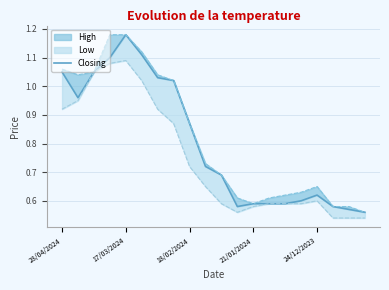

The chart shows a value of 1.6 at 7. True or false?

False